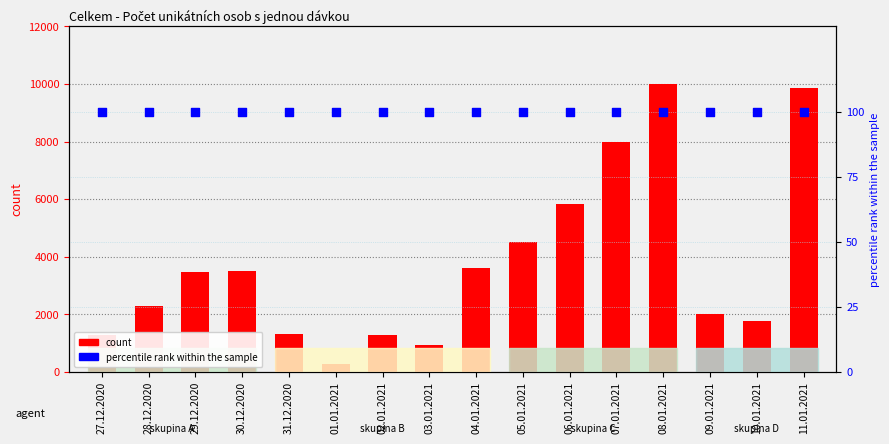

At which category is the sum across all series the highest?

08.01.2021